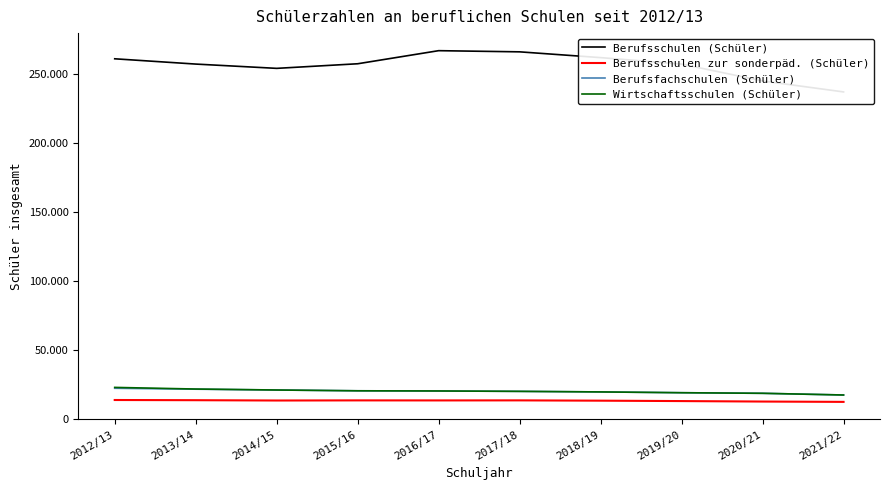

The Berufsfachschulen (Schüler) series shows 20784 at 2014/15. True or false?

True